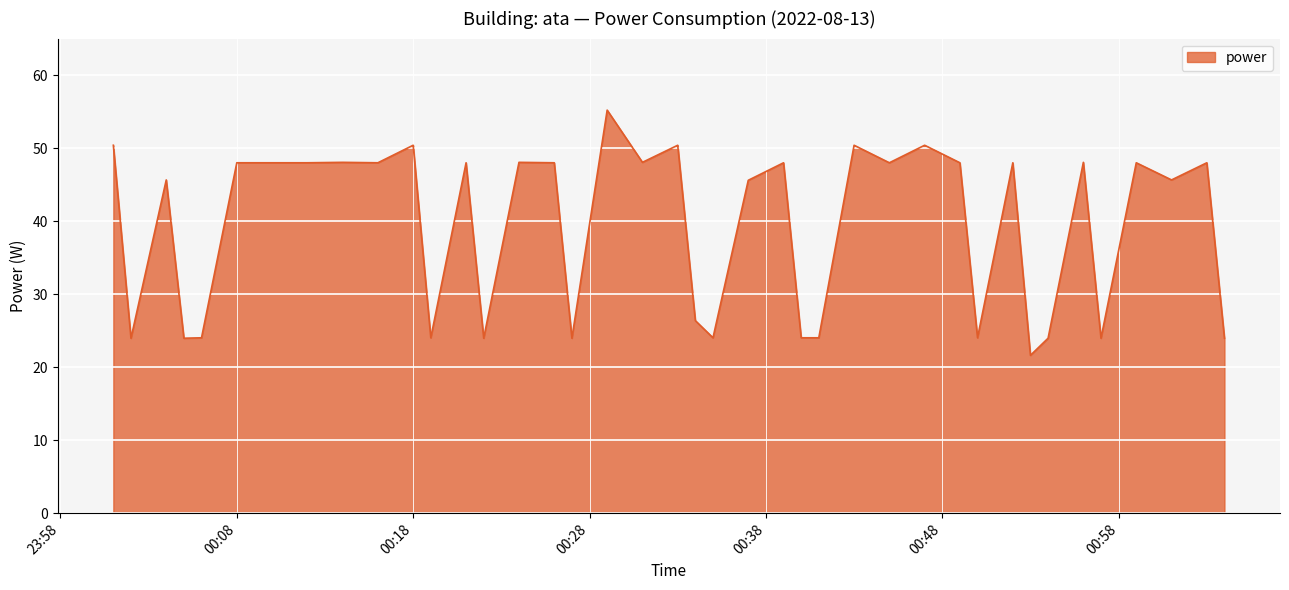

What is the difference between the maximum and minimum values?

33.6